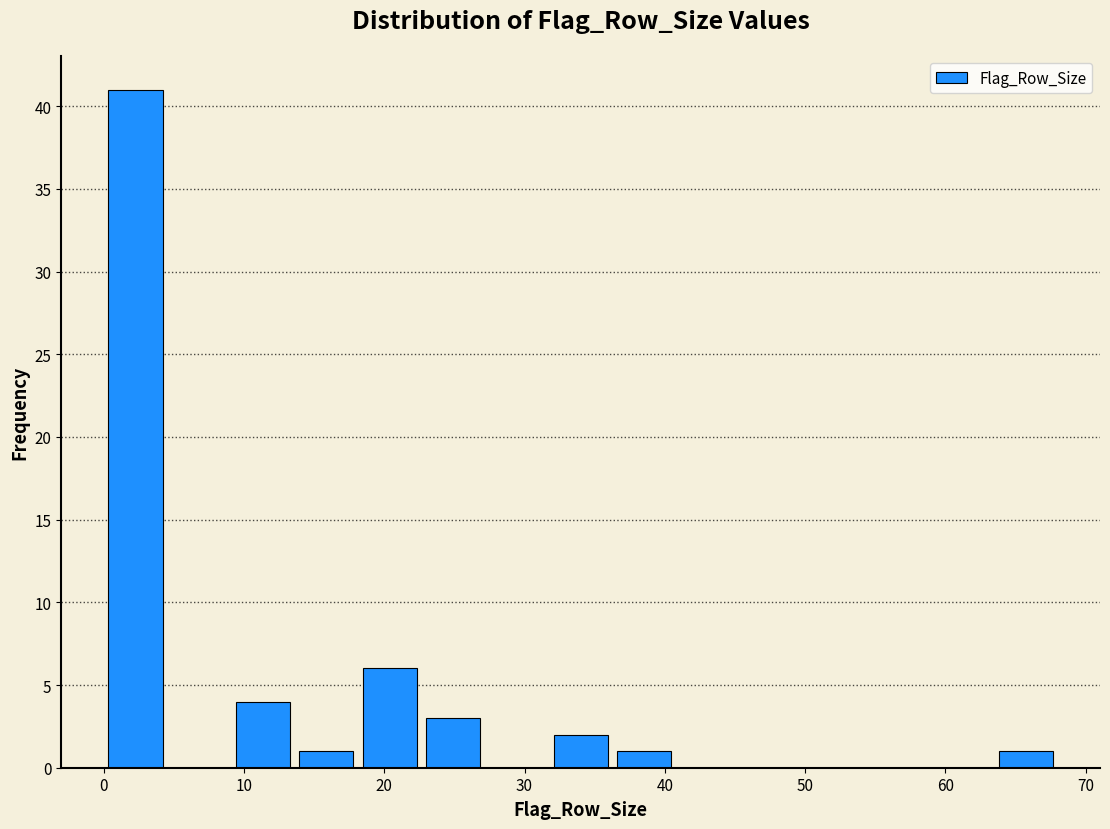

Reading left to right, list every bar in this chart as the range it spans on the x-axis followed by its height. Neither the bar edges nor the heights are printed on the chart, so give them approximately, as read against the axes.

0 to 5: 41
5 to 9: 0
9 to 14: 4
14 to 18: 1
18 to 23: 6
23 to 27: 3
27 to 32: 0
32 to 36: 2
36 to 41: 1
41 to 45: 0
45 to 50: 0
50 to 54: 0
54 to 59: 0
59 to 63: 0
63 to 68: 1